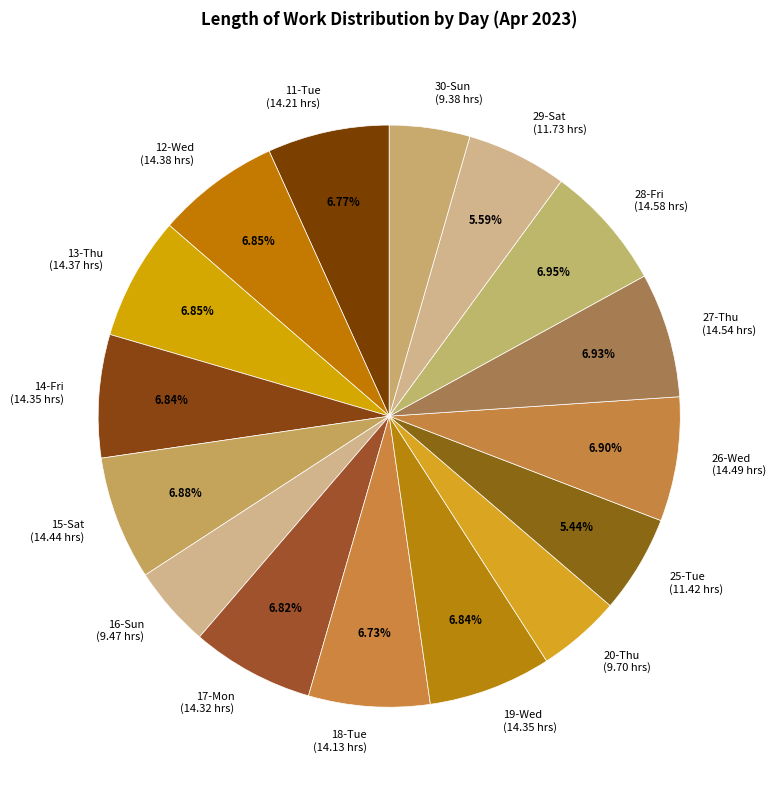

Approximately how many times larger is the value at 30-Sun (9.38 hrs) compared to 14-Fri (14.35 hrs)?

0.7